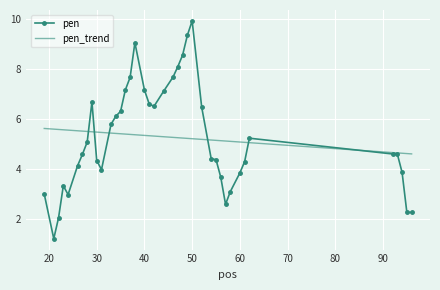

At which category does the data reach its first local valley?

21